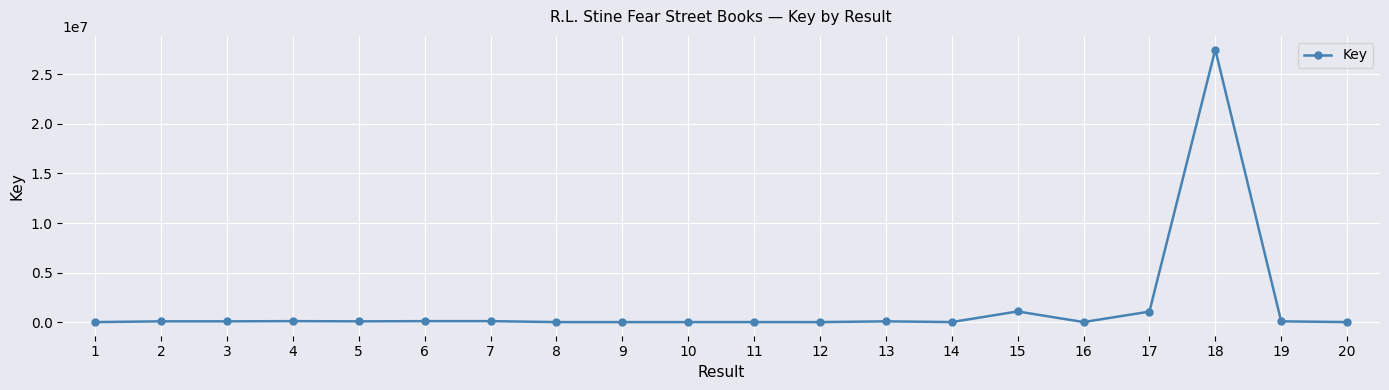

How many data points are less than 76970?

10